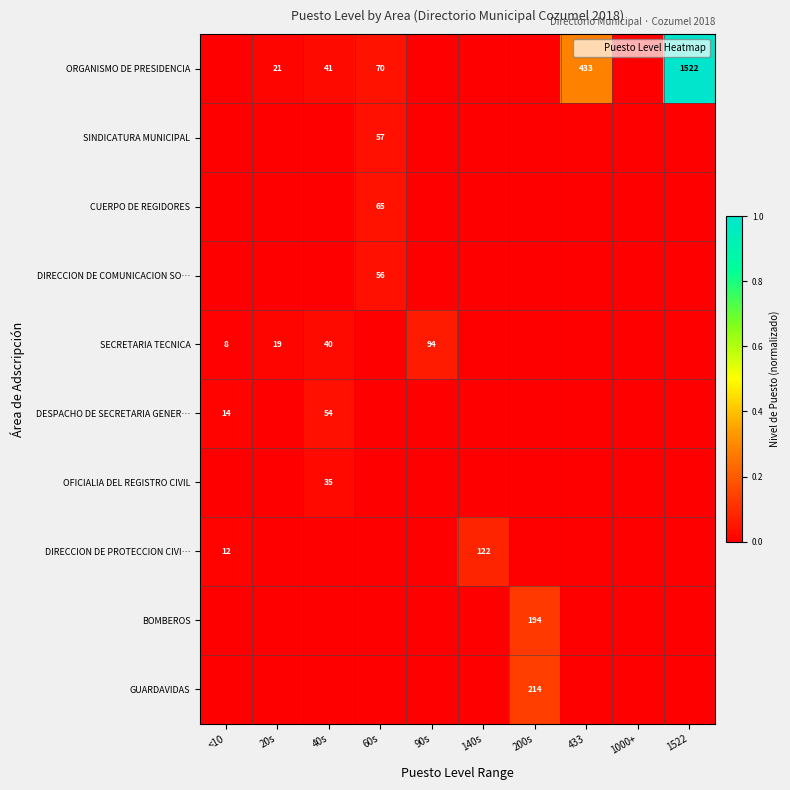

What is the total value across all series at 140s?

0.1